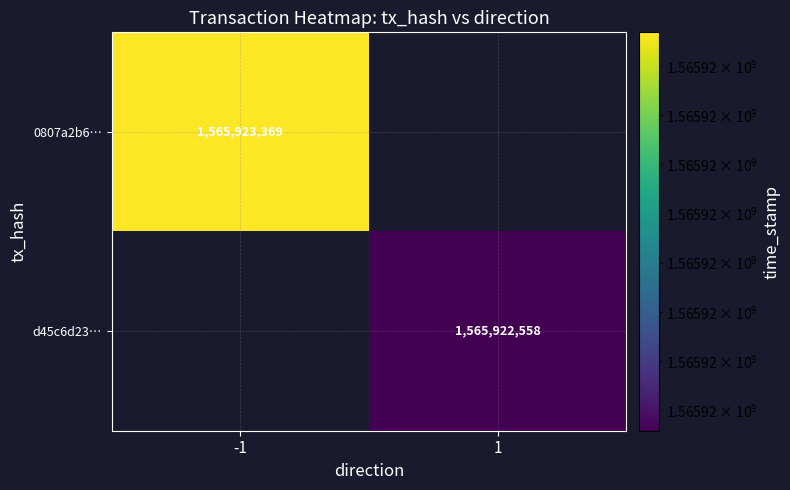

Which series has the largest range (max minus min)?

0807a2b6d7928b518547c260f63c266470130f6